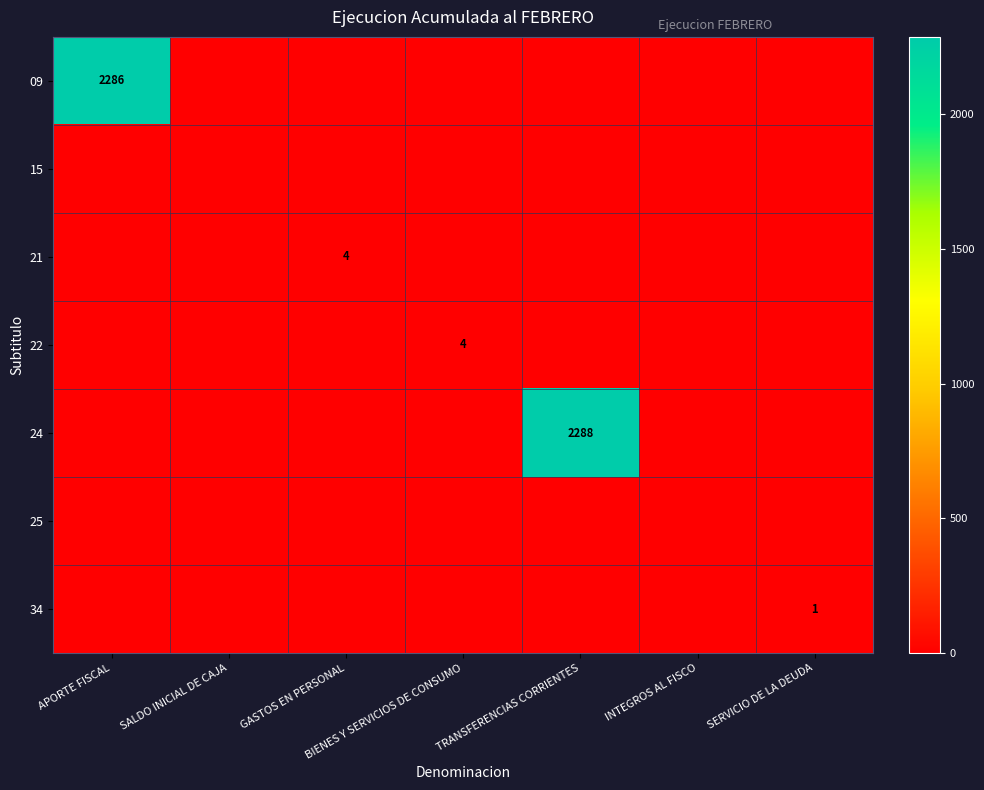

Is it true that 22 equals 4 at BIENES Y SERVICIOS DE CONSUMO?

True